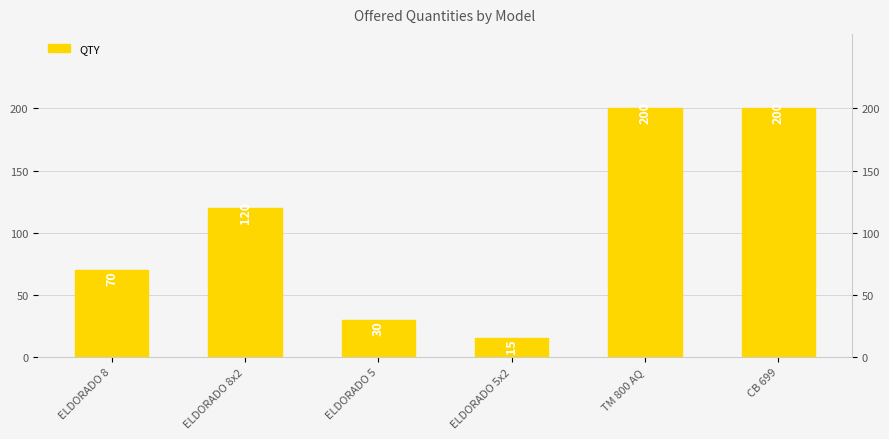

Rank the categories by value from highest to lowest.

TM 800 AQ, CB 699, ELDORADO 8x2, ELDORADO 8, ELDORADO 5, ELDORADO 5x2